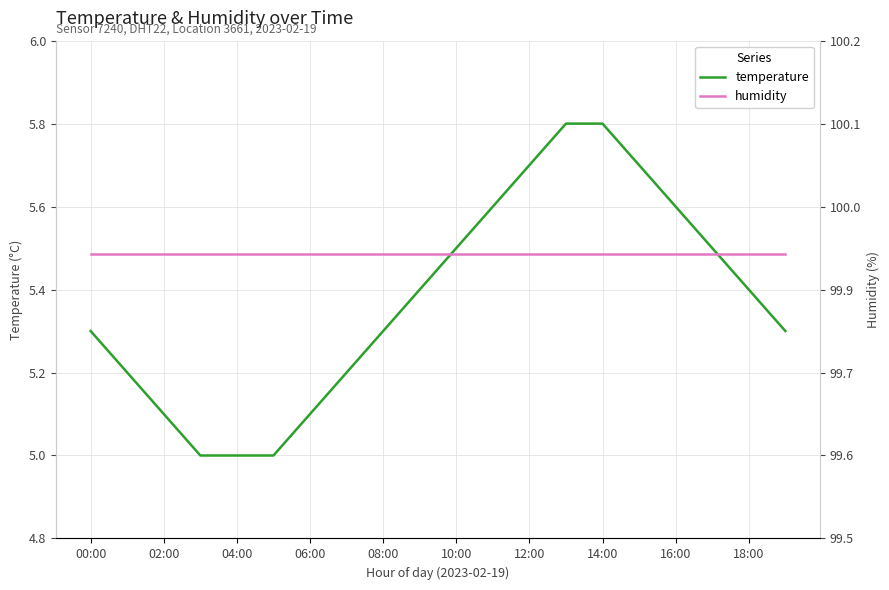

Which series changed the most between 02:00 and 16:00?

temperature